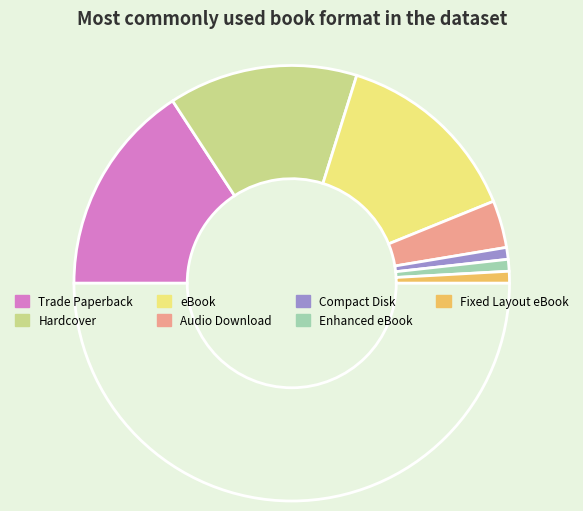

How many slices are in this pie chart?

8